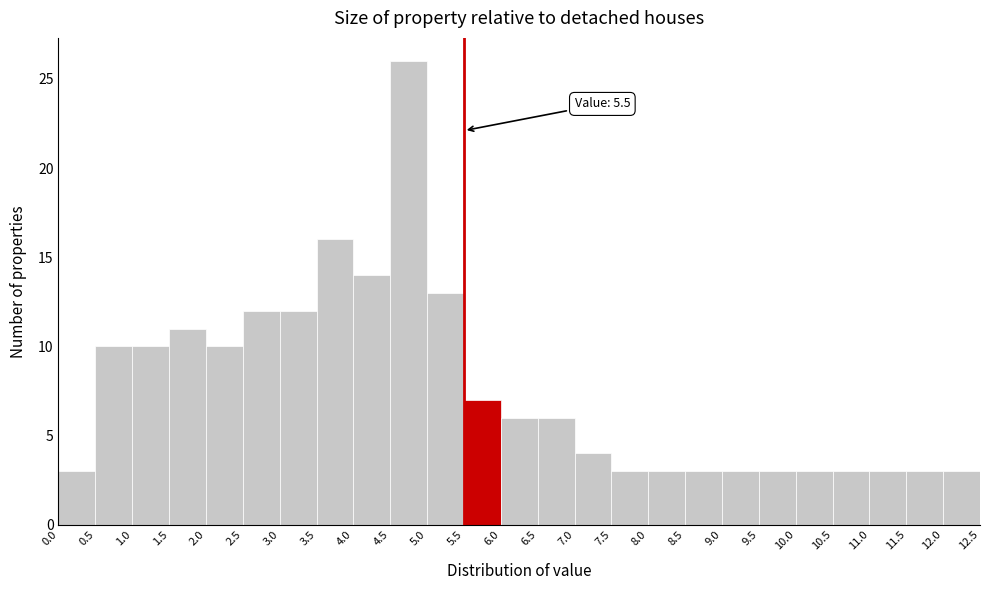

Over which range of the x-axis is the bar tallest?

4.5 to 5.0